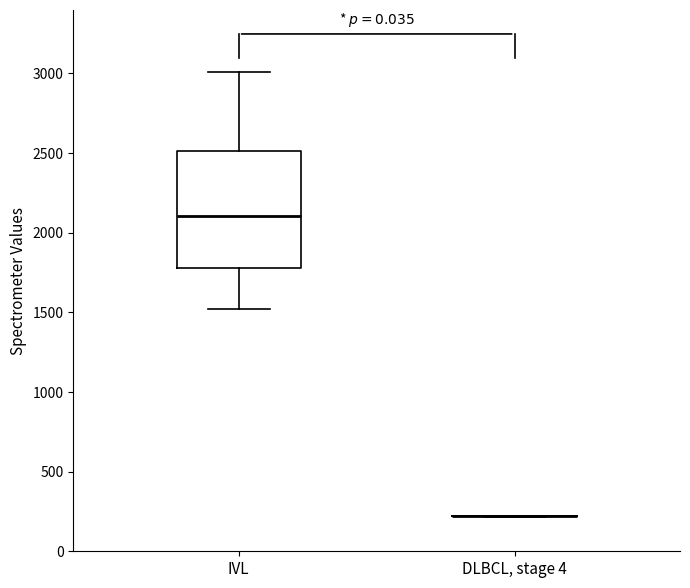

Where does the upper whisker of the box for IVL end on the y-axis? The values are not printed on the chart, so give them approximately, as read against the axis.

3000